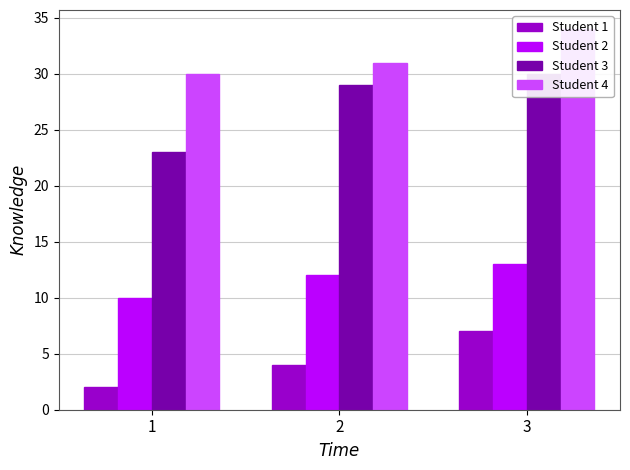

What are all the series names shown in the legend?

Student 1, Student 2, Student 3, Student 4